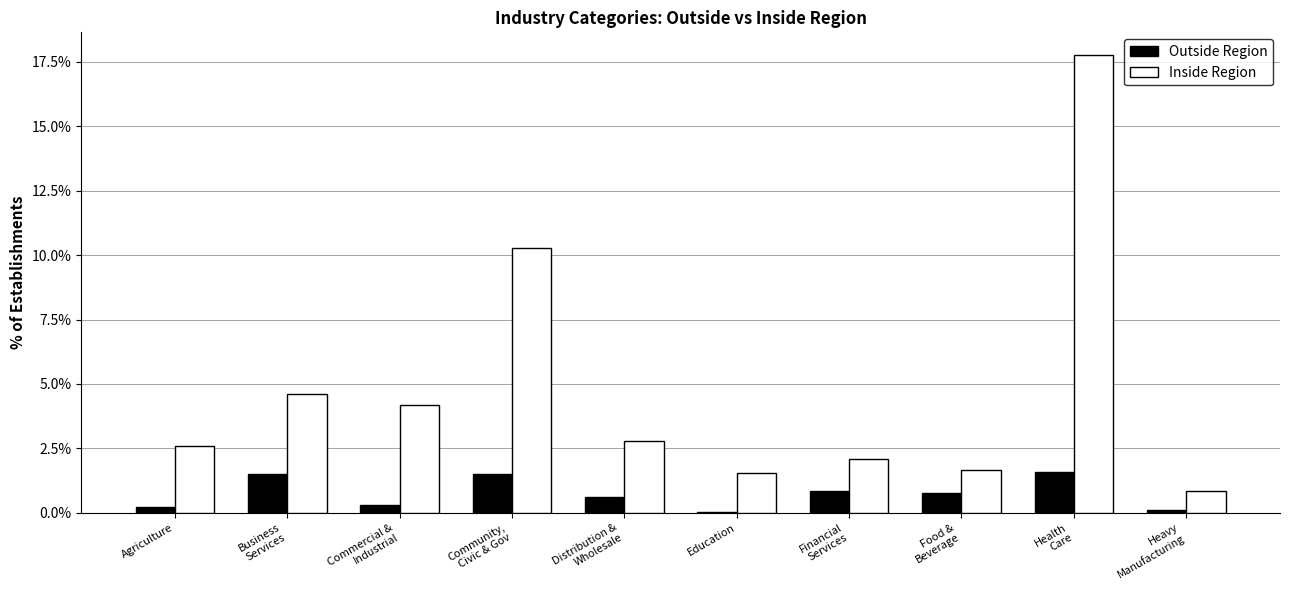

Which series has the largest total across all categories?

Inside Region